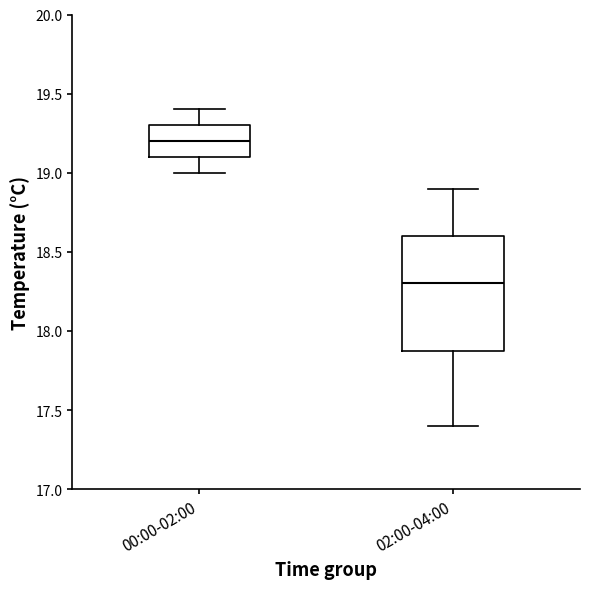

Which box has the lowest median line?

02:00-04:00